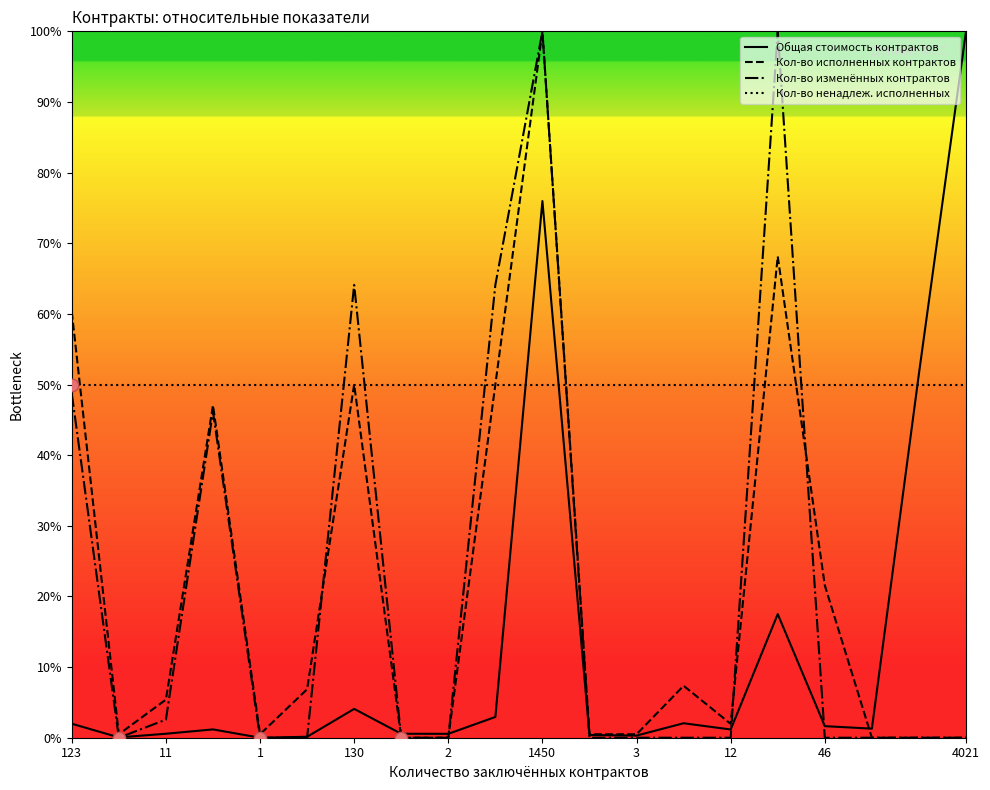

Which series has the largest total across all categories?

Кол-во ненадлеж. исполненных